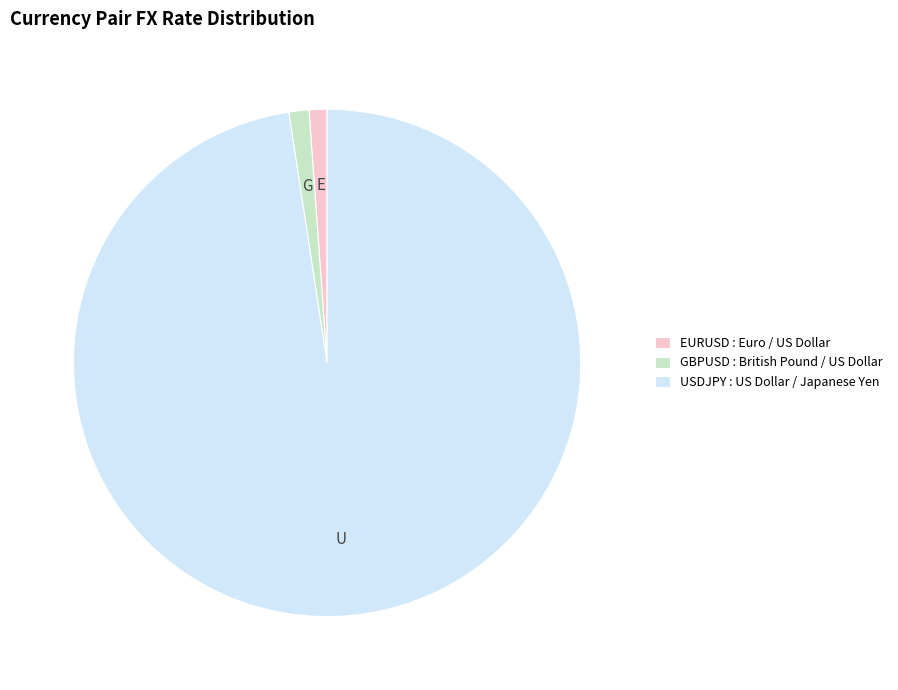

Count the number of slices in the pie.

3